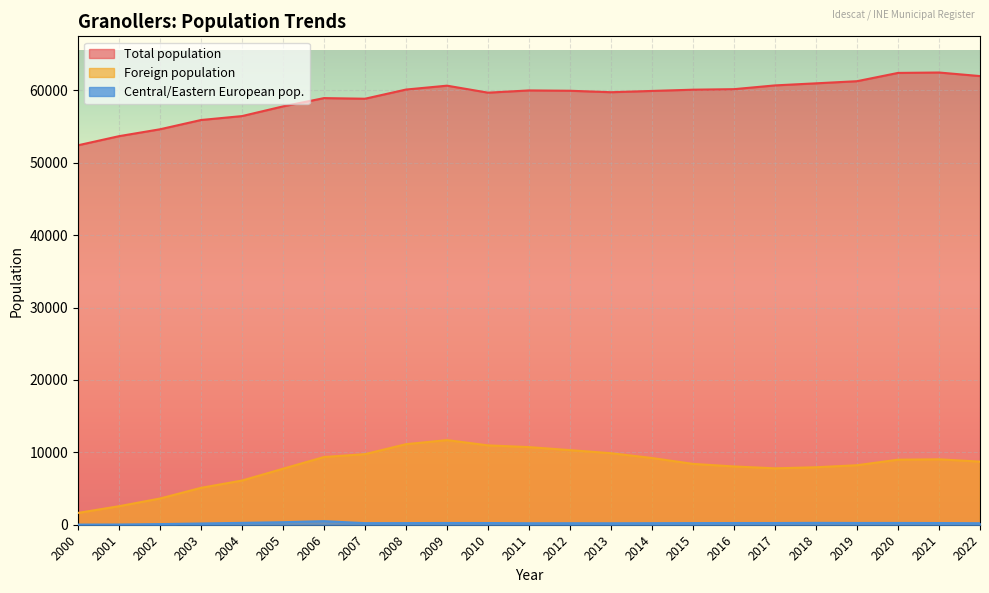

Which series has the largest total across all categories?

Total population